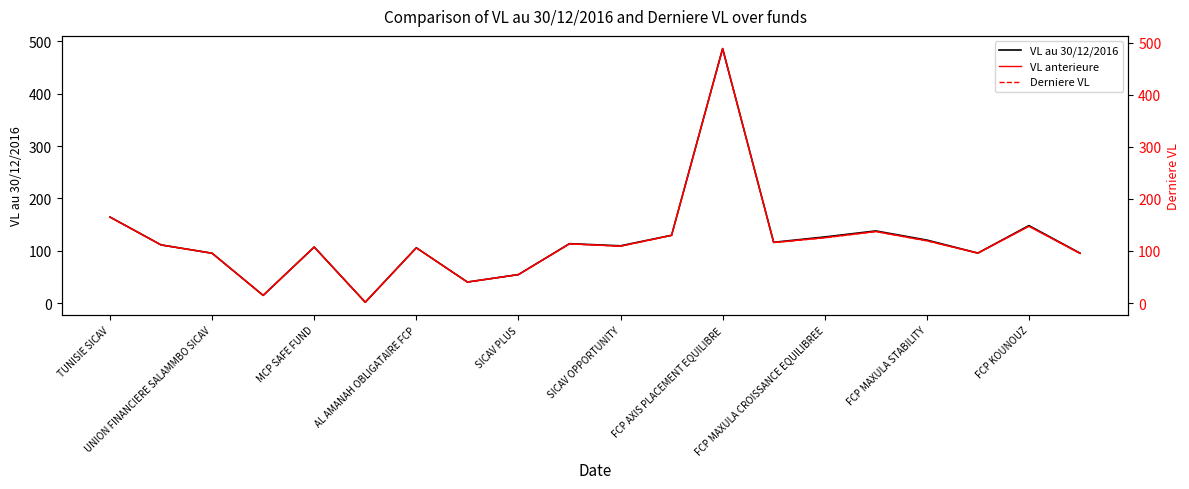

Is it true that VL au 30/12/2016 equals 164.4 at TUNISIE SICAV?

True